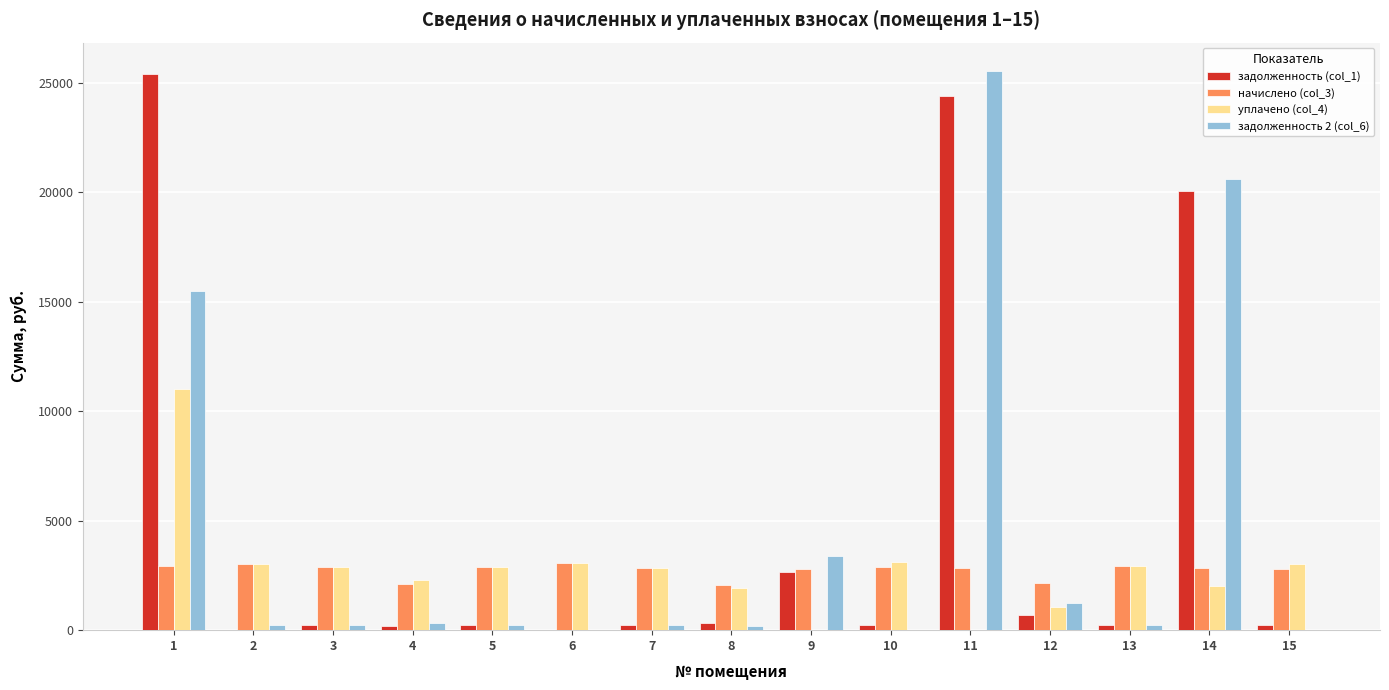

What is the sum of the уплачено (col_4) values at 6 and 4?

5335.7